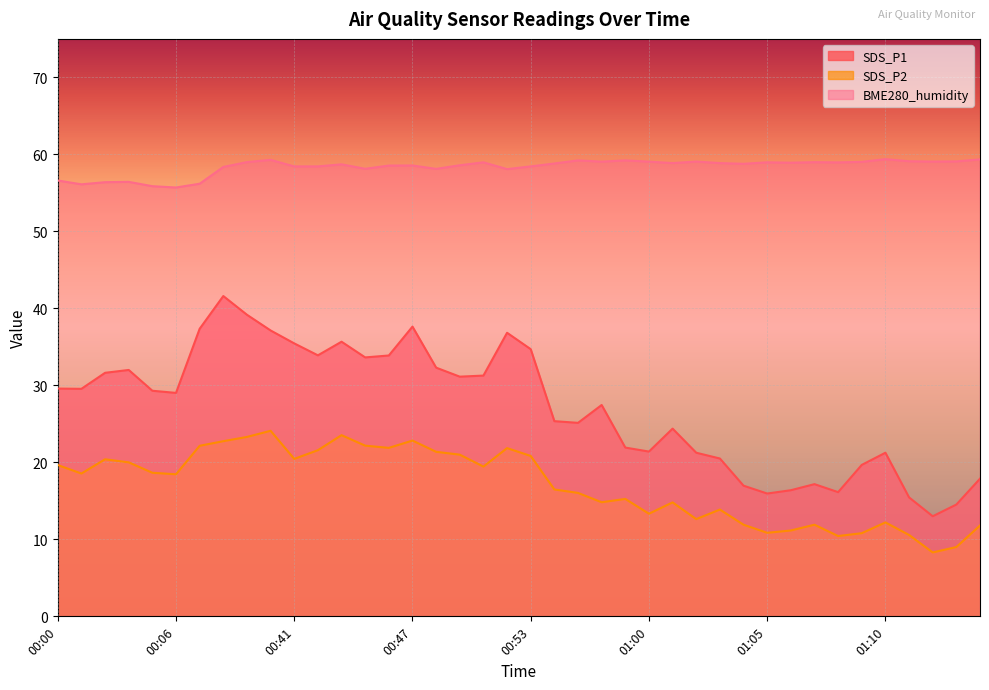

How many lines are shown in the chart?

3